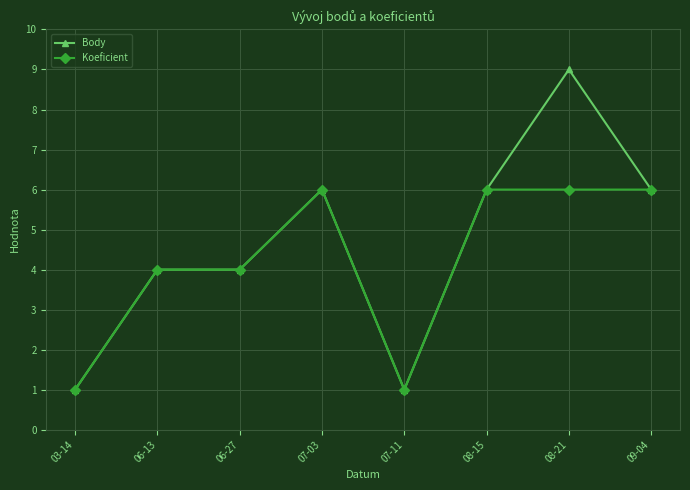

List the series in order of their peak value, lowest first.

Koeficient, Body